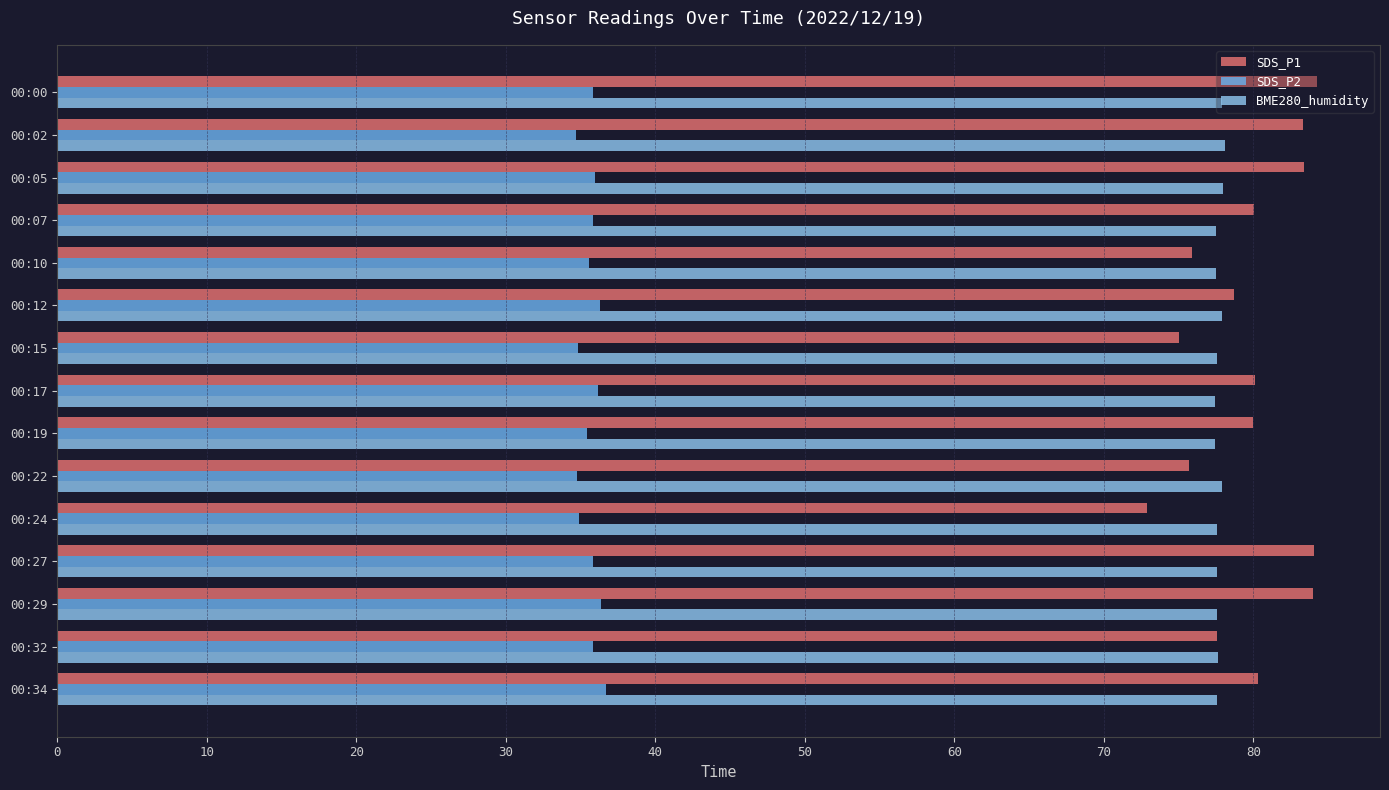

Which series has the largest total across all categories?

SDS_P1